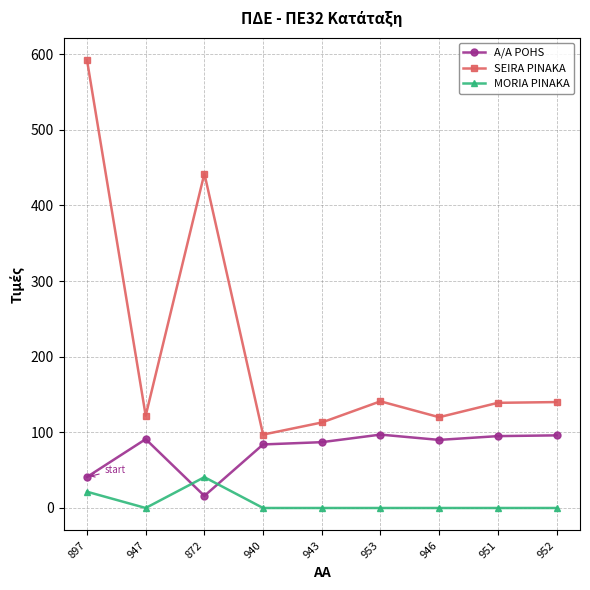

What position from the left is 953?

6